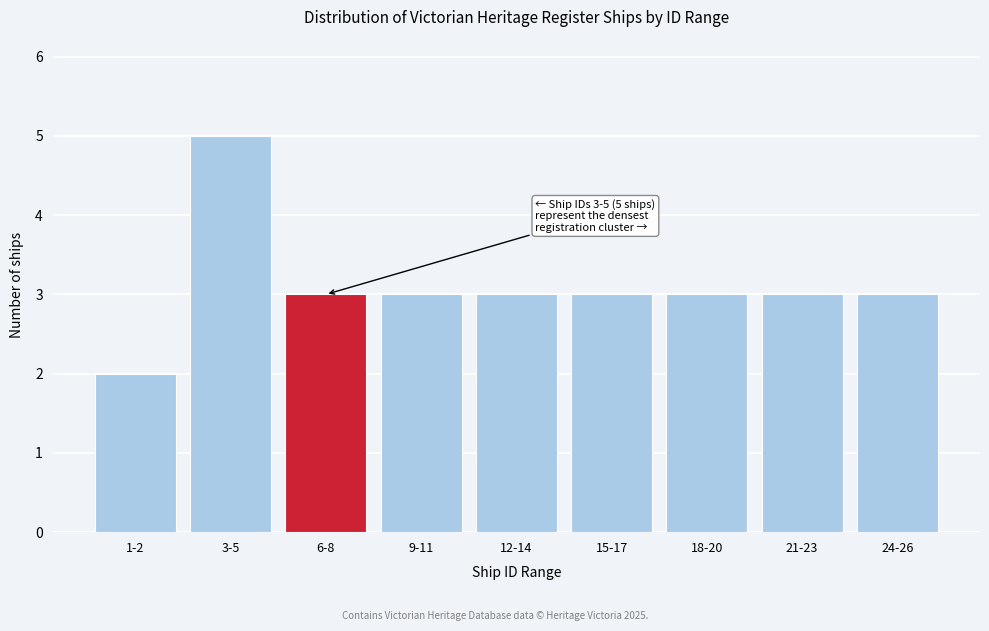

Reading right to left, transcribe all the data shown in this chart.

3	3	3	3	3	3	3	5	2